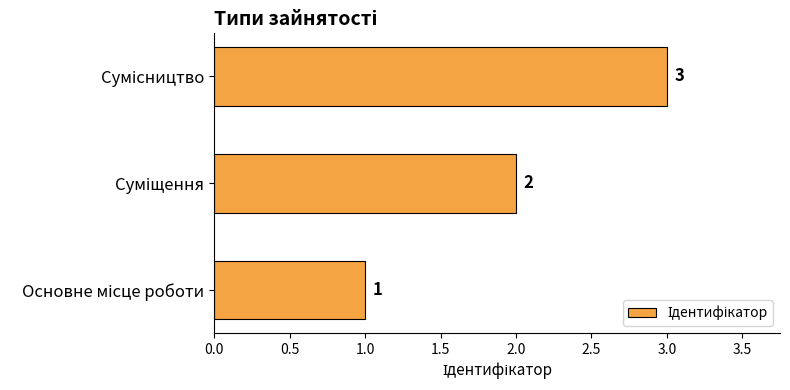

What is the sum of all values?

6